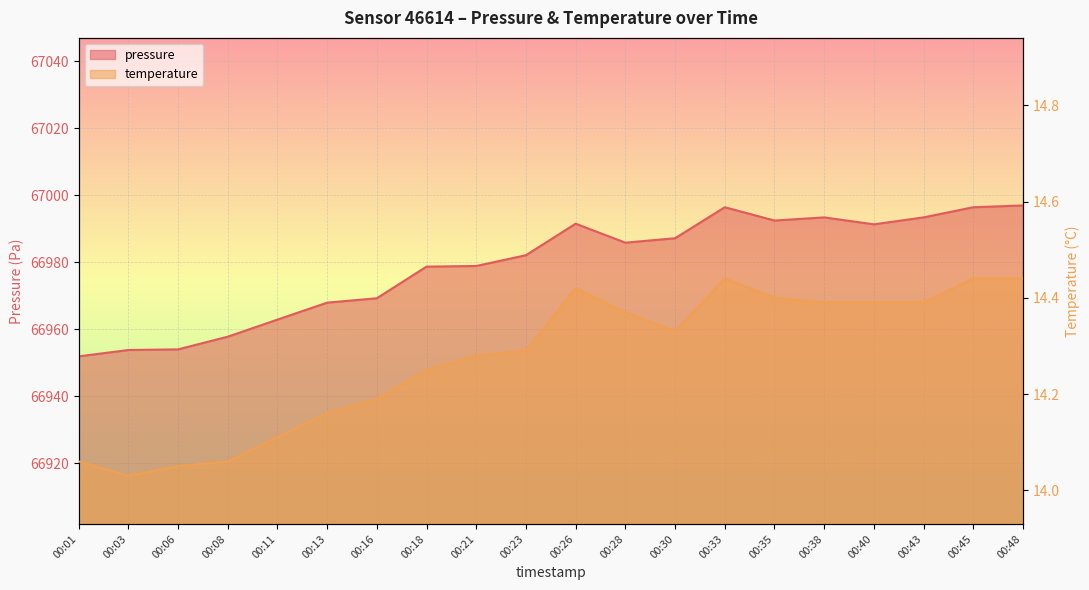

Is the value of pressure at 00:16 greater than the value of temperature at 00:33?

Yes